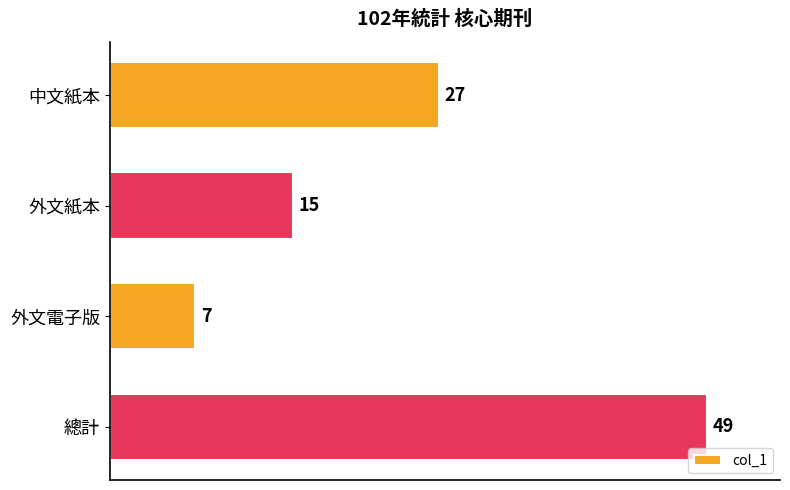

True or false: the data shows 10 at 外文電子版.

False